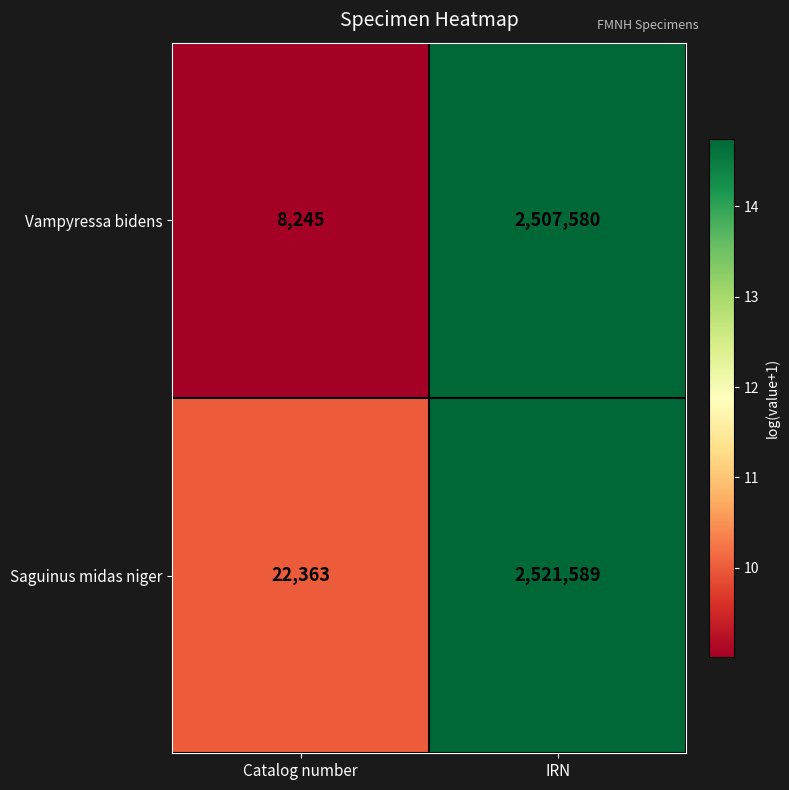

Between Catalog number and IRN, which series saw the biggest shift?

Vampyressa bidens